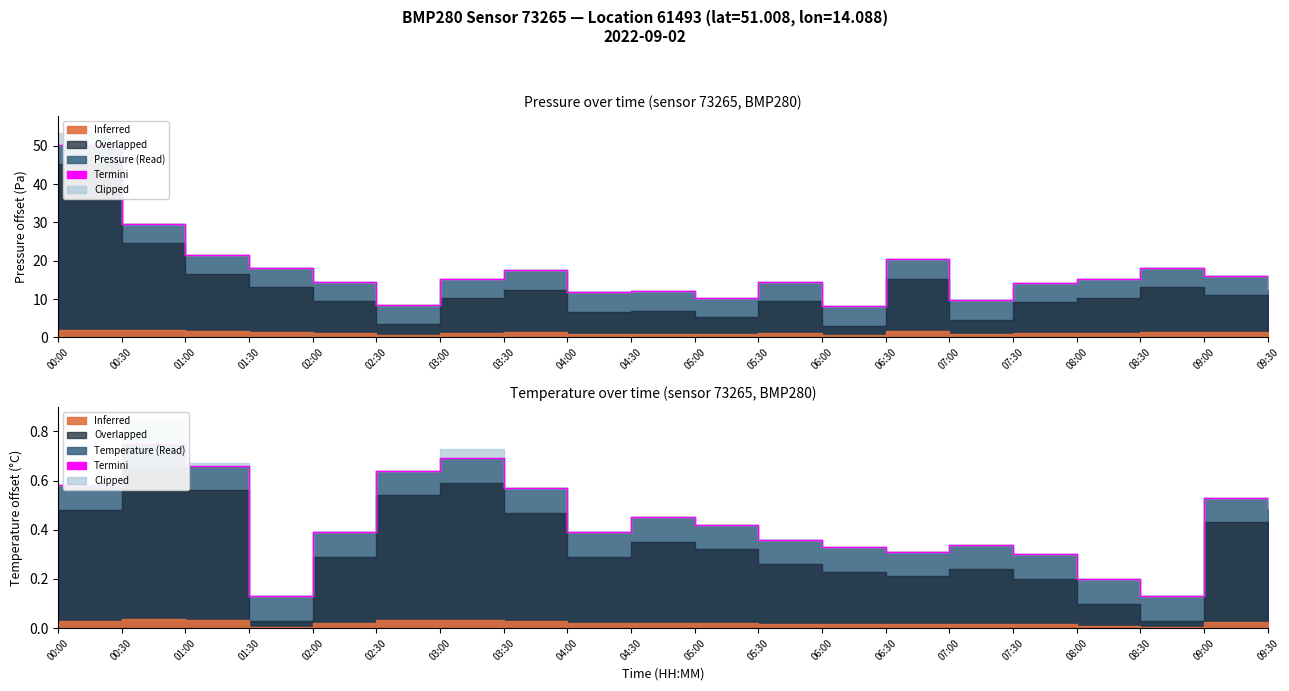

What position from the right is 03:30?

13